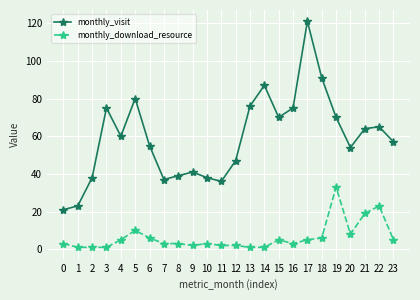

True or false: monthly_download_resource has a value of 10 at 5.

True